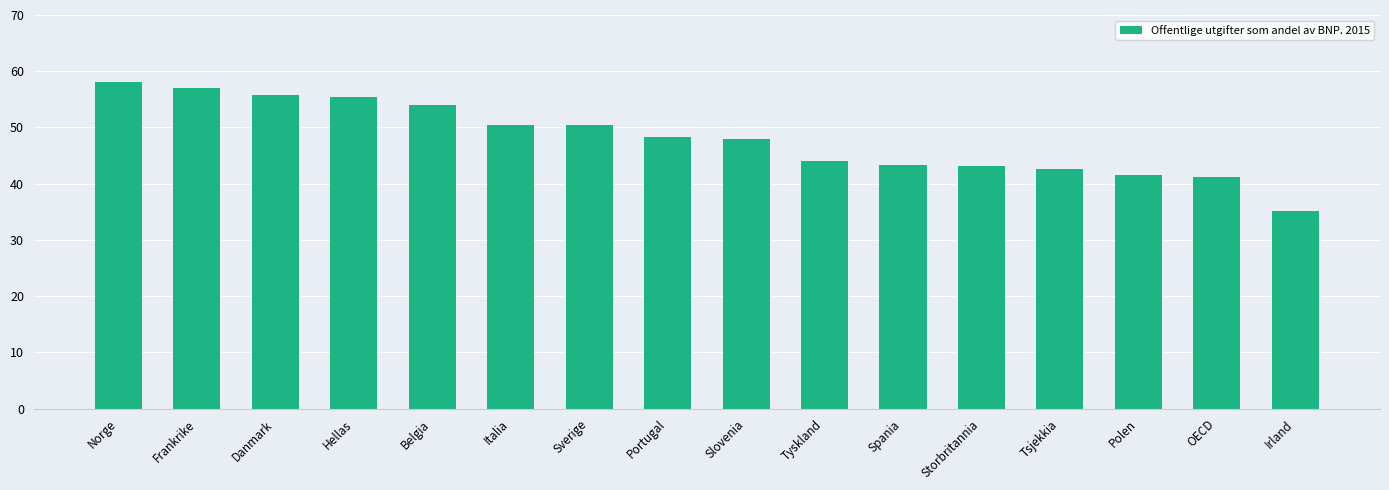

What is the ratio of the value at Spania to the value at Danmark?

0.8